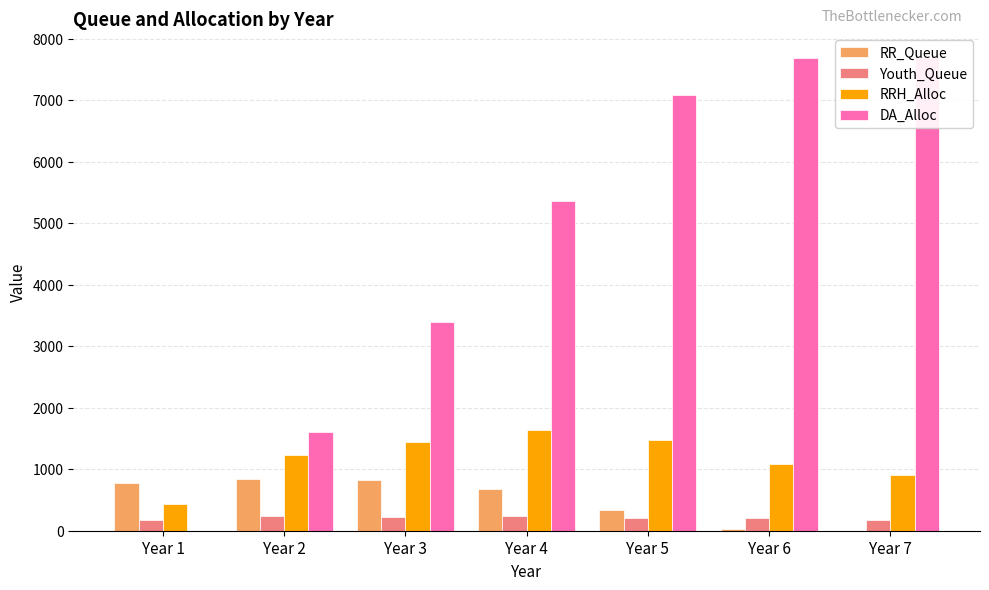

What is the value of the DA_Alloc bar at the 2nd from the left?

1605